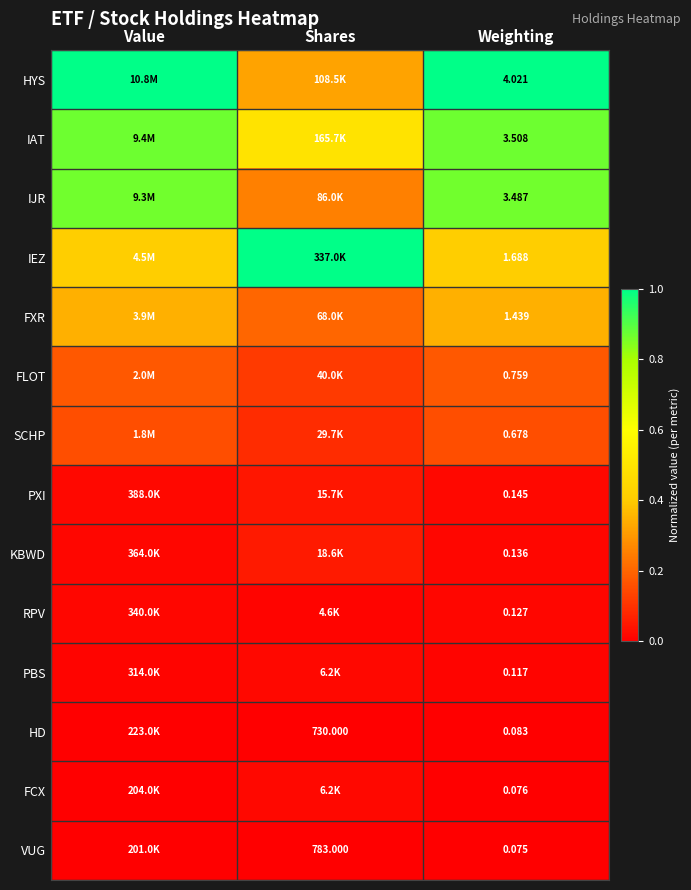

The IJR series shows 0.5 at Value. True or false?

False